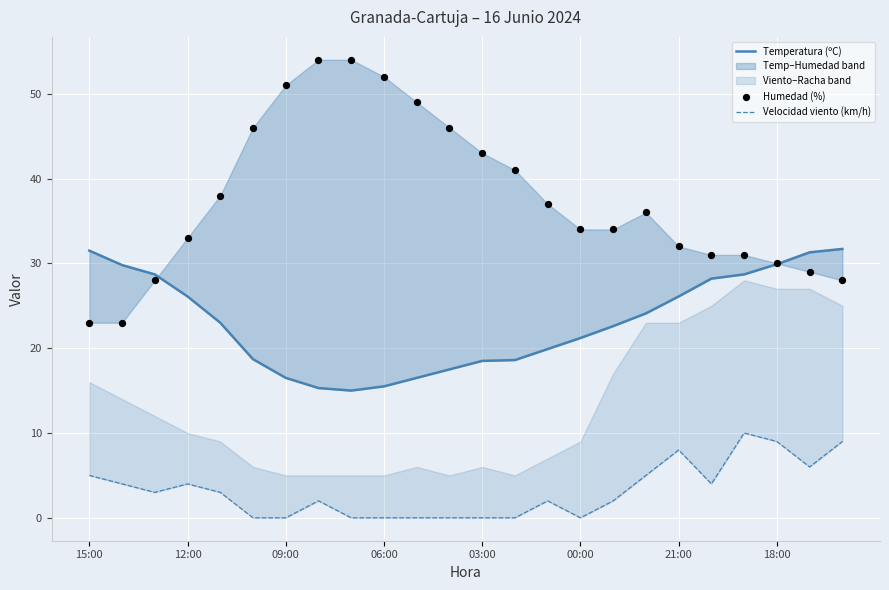

Which series reaches the maximum Y coordinate?

Humedad (%)